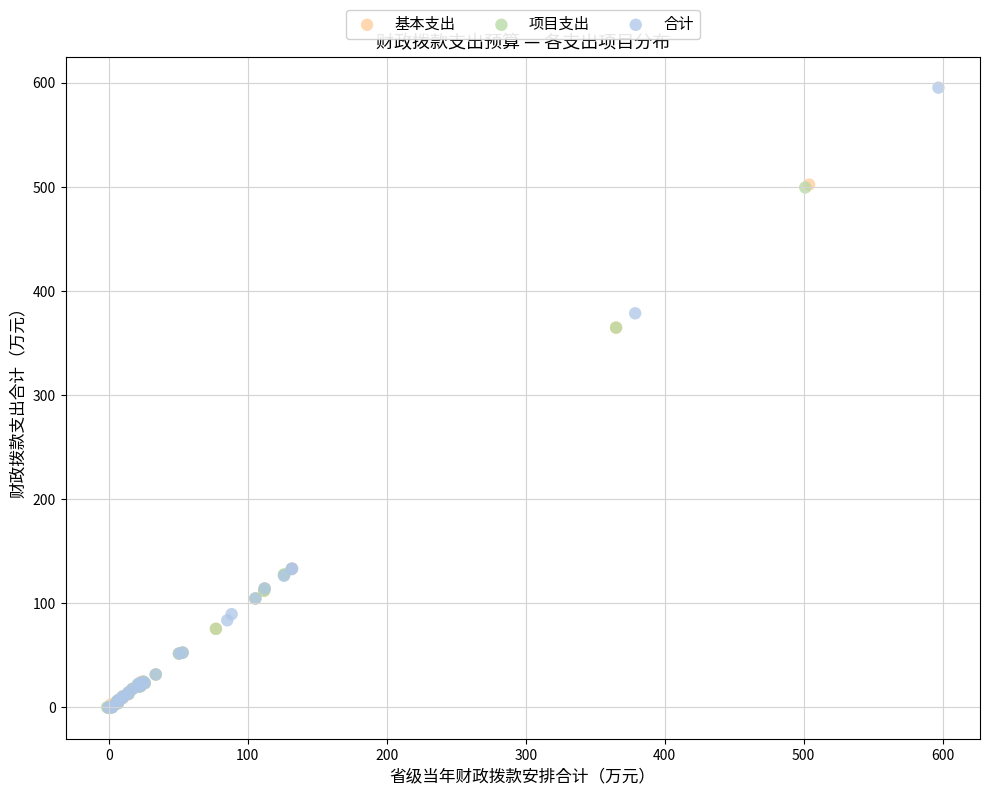

Which series reaches the maximum Y coordinate?

合计